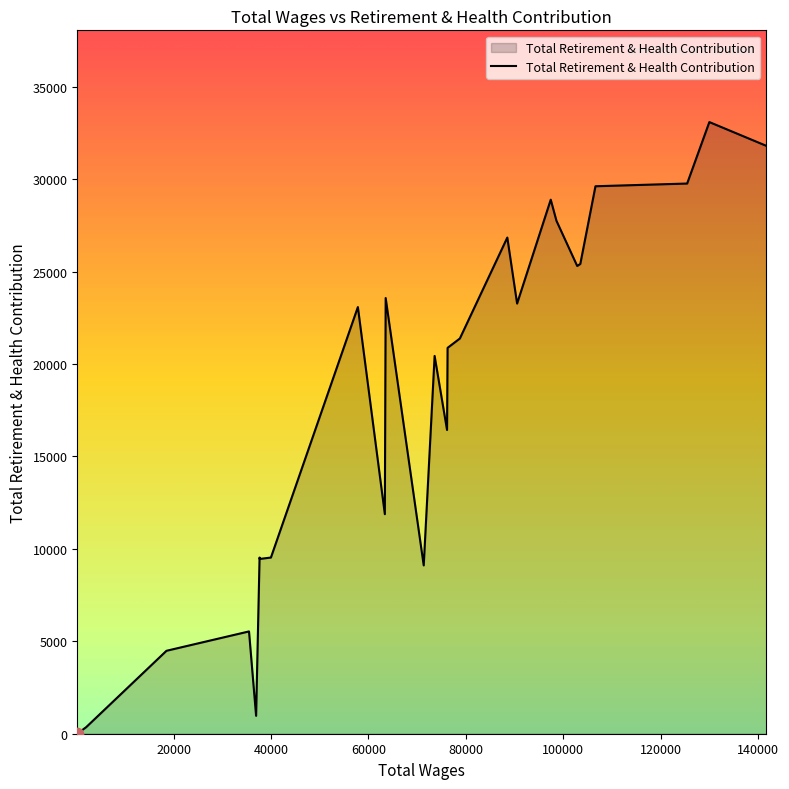

What is the maximum value shown in the chart?

33082